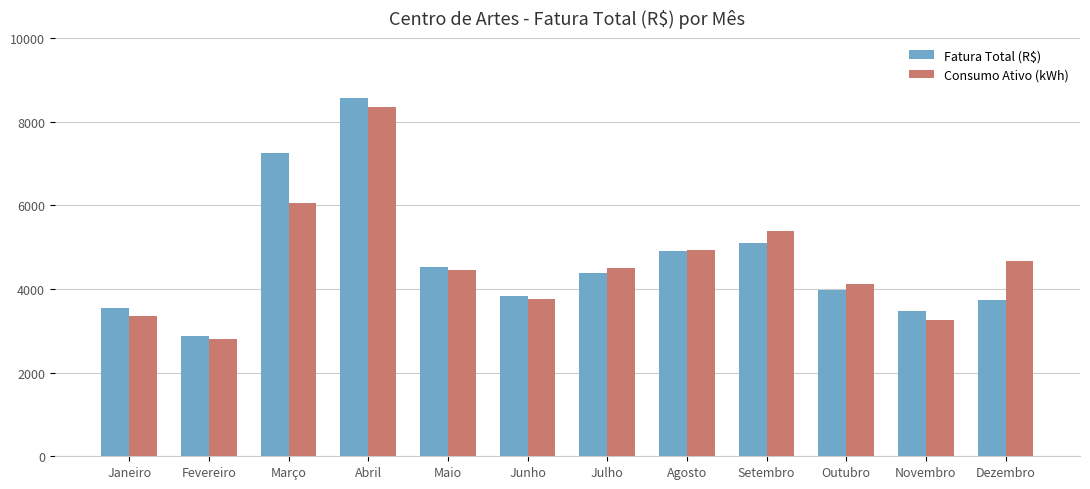

At which label does Consumo Ativo (kWh) reach its peak?

Abril